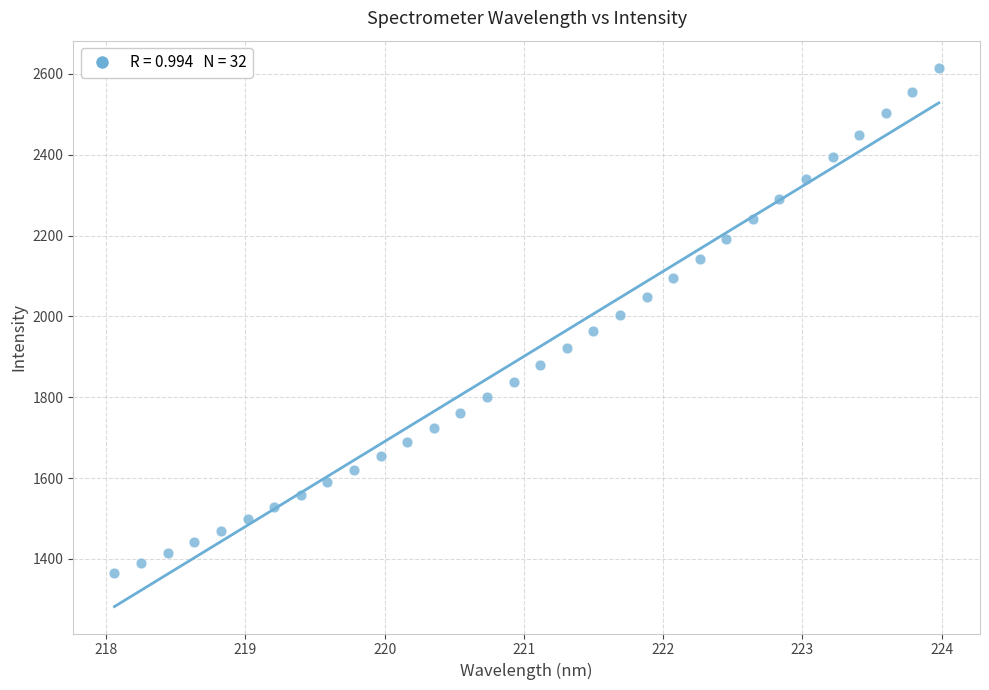

What is the range of X values (max minus min)?

5.9